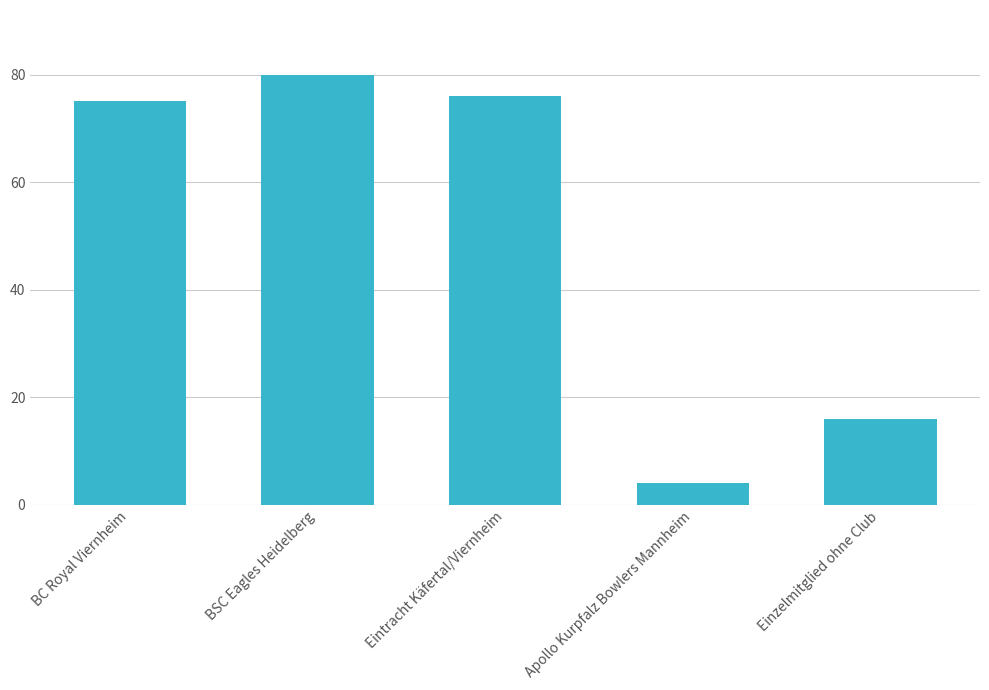

What is the maximum value shown in the chart?

80